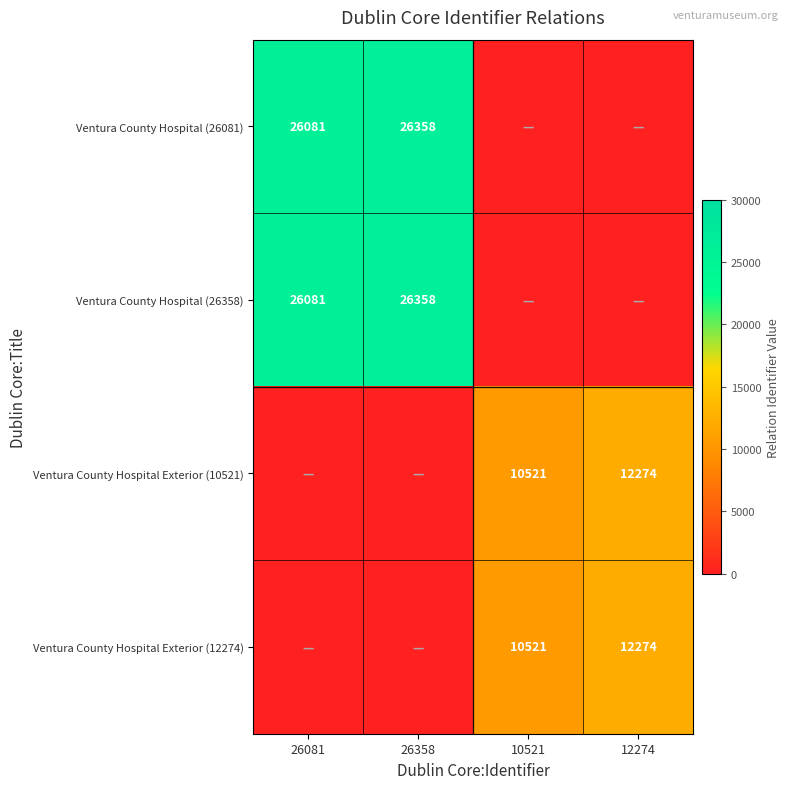

What is the difference between the highest and lowest values at 12274?

12274